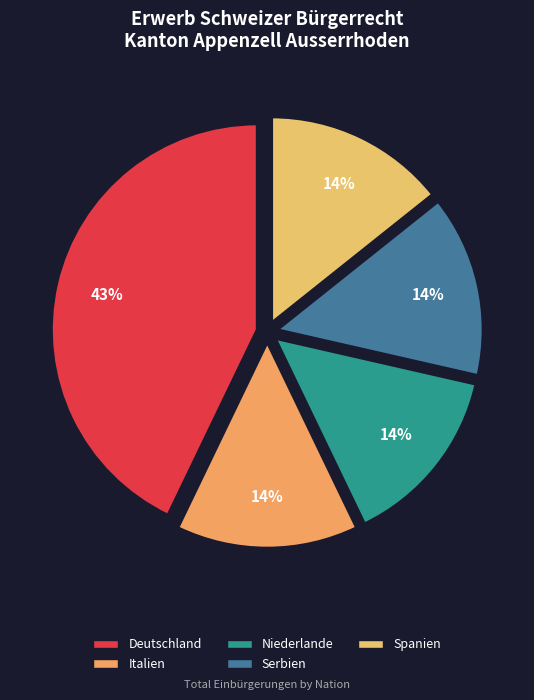

Is Italien the majority of the pie?

No